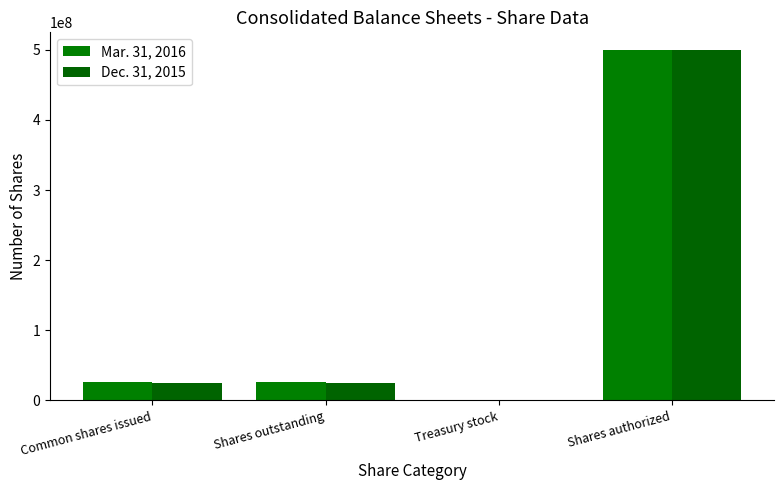

How many distinct data groups are displayed?

2